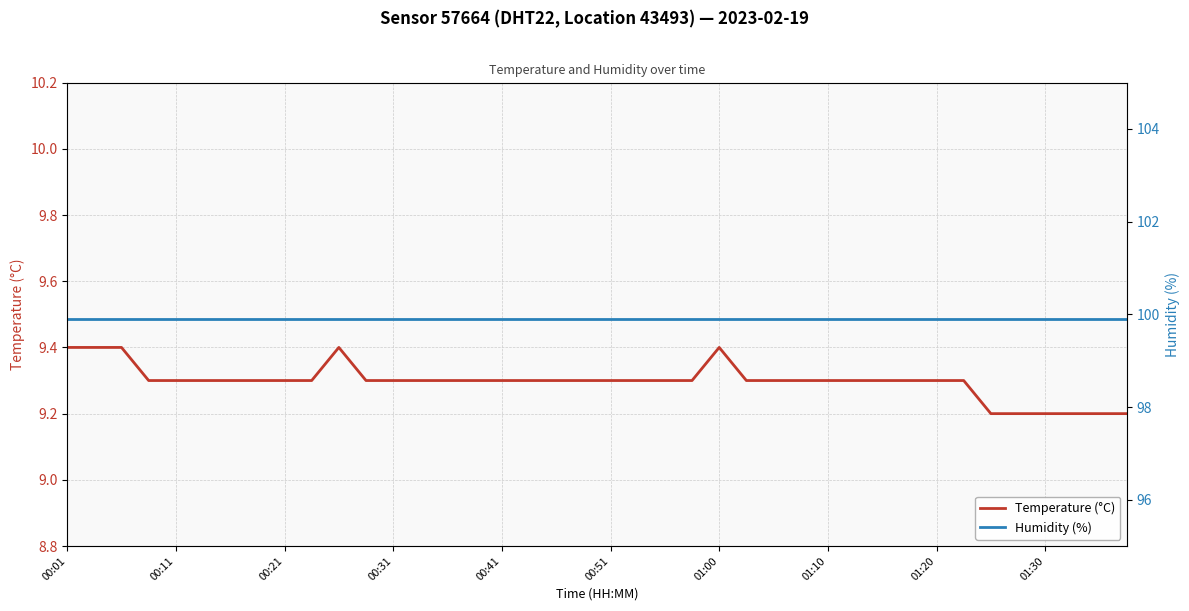

What is the lowest value of the Humidity (%) series?

99.9